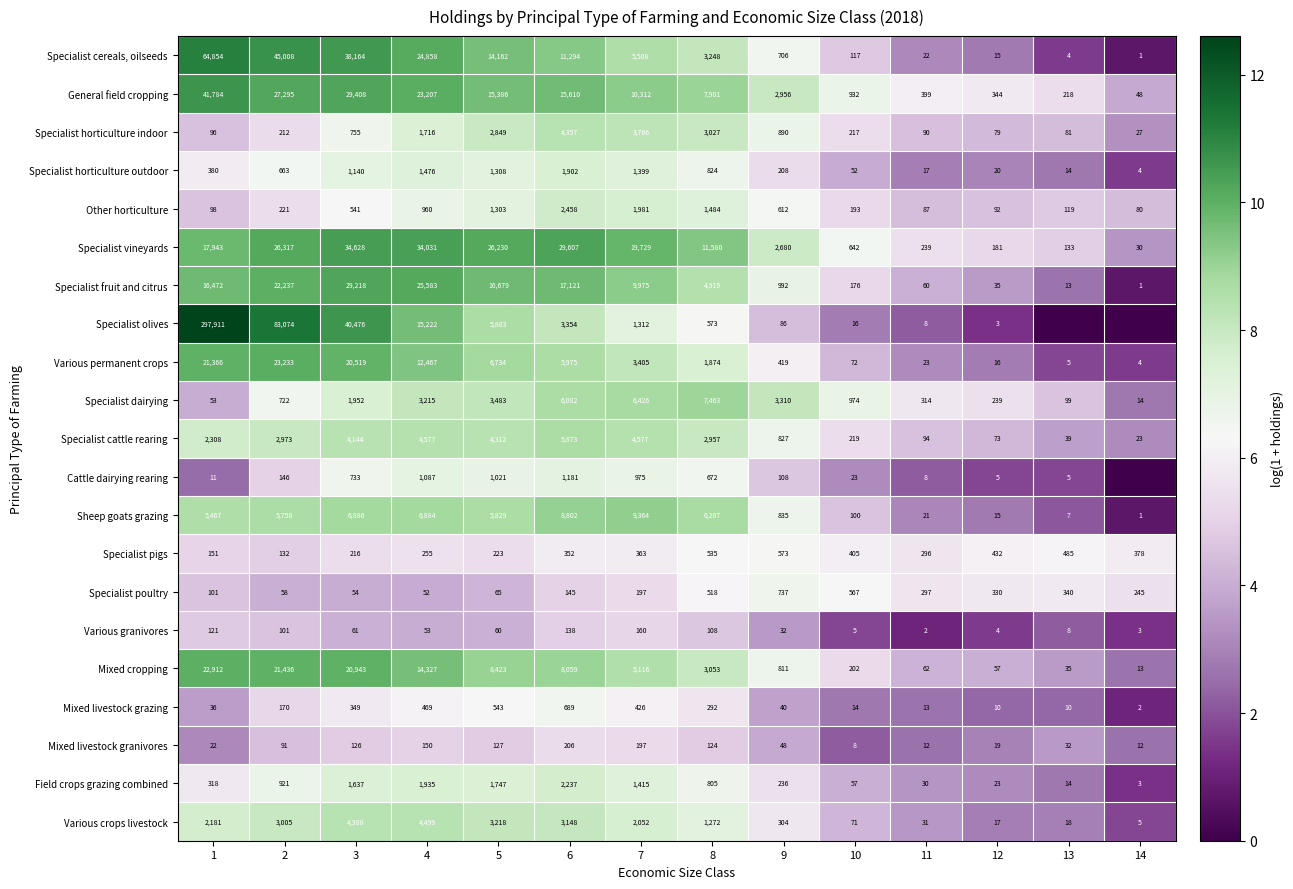

What is the maximum value for Specialist horticulture outdoor?

1902